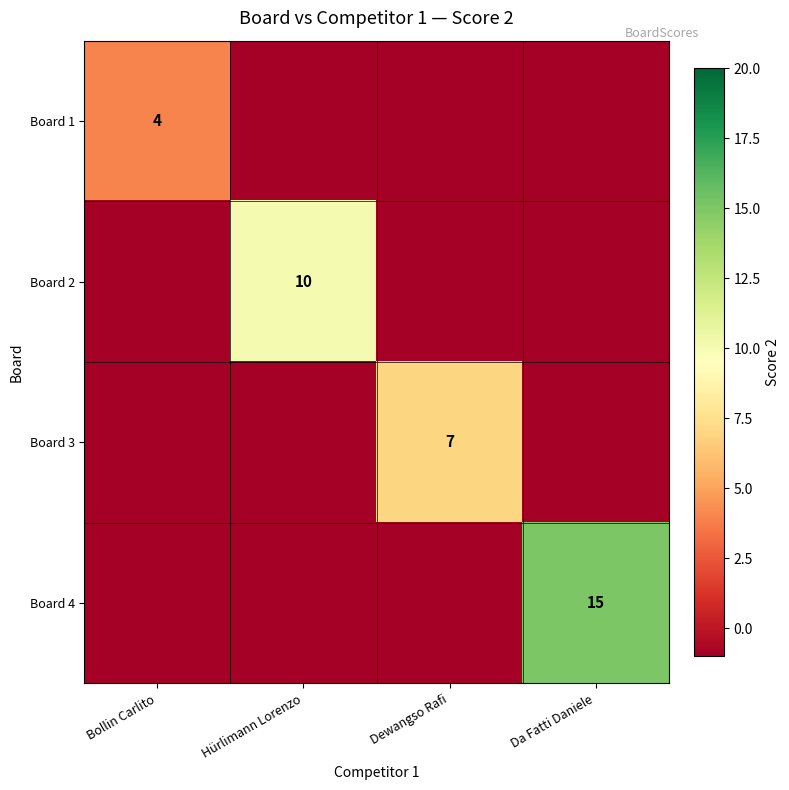

What is the highest value of the Board 1 series?

4